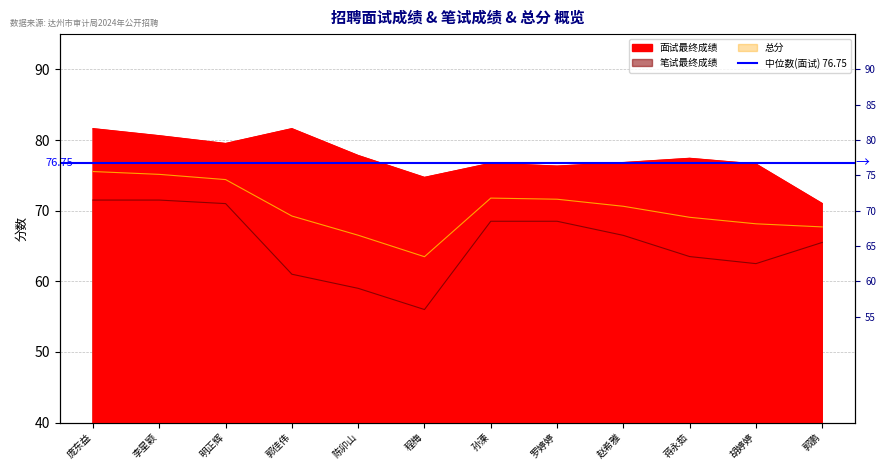

Reading right to left, extract all data points from this chart.

面试最终成绩: 71.0	76.6	77.4	76.8	76.3	76.7	74.7	77.8	81.6	79.5	80.6	81.6
笔试最终成绩: 65.5	62.5	63.5	66.5	68.5	68.5	56.0	59.0	61.0	71.0	71.5	71.5
总分: 67.7	68.1	69.1	70.6	71.6	71.8	63.5	66.5	69.2	74.4	75.1	75.5